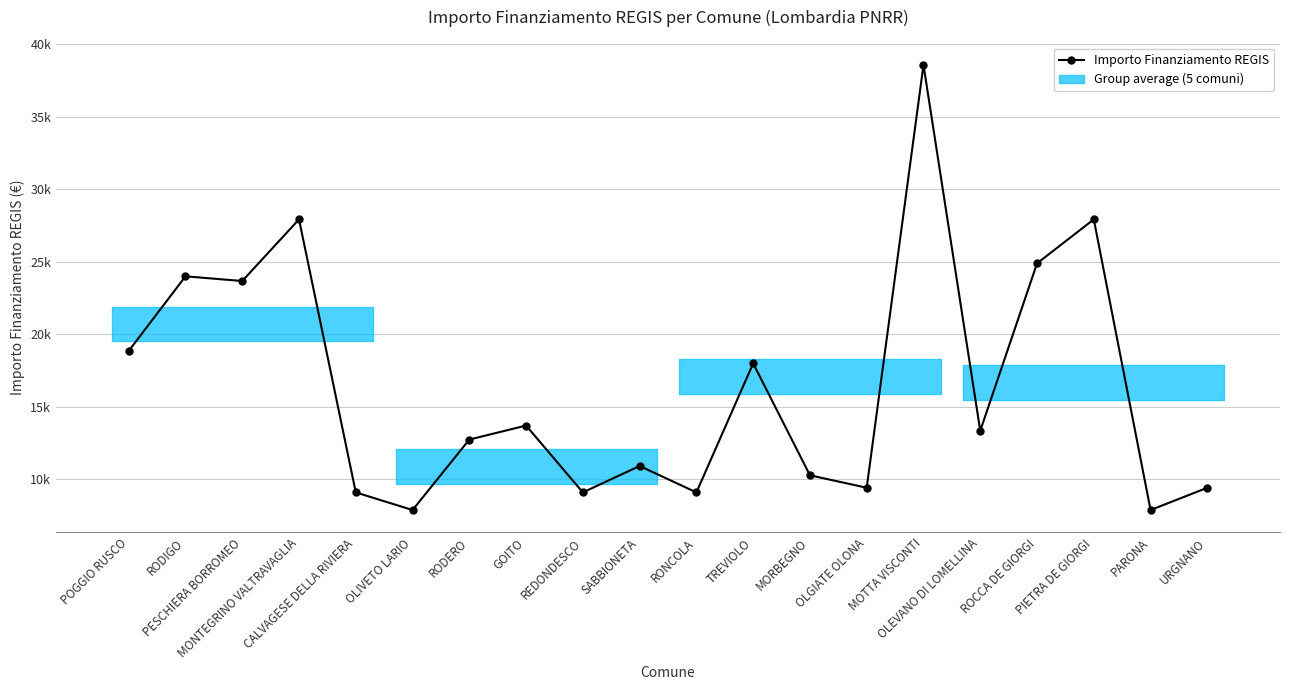

Does the chart have visible grid lines?

Yes